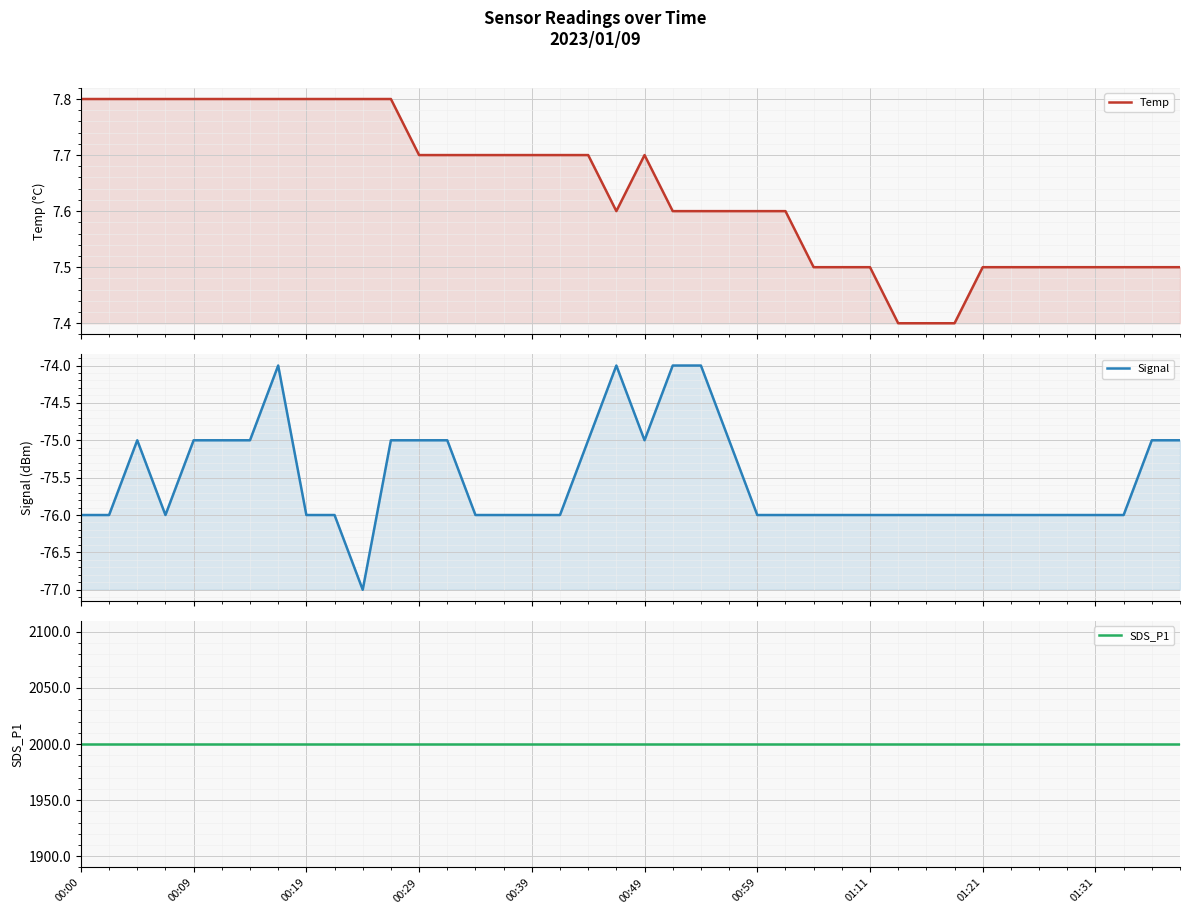

What is the difference between the Temp values at 00:29 and 21?

0.2